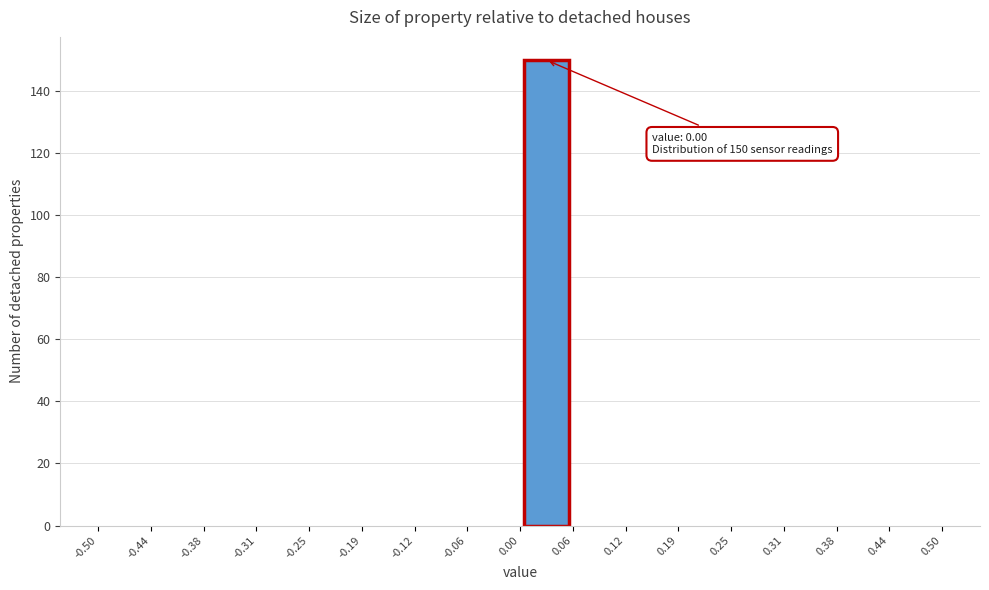

Over which range of the x-axis is the bar tallest?

0.00 to 0.06